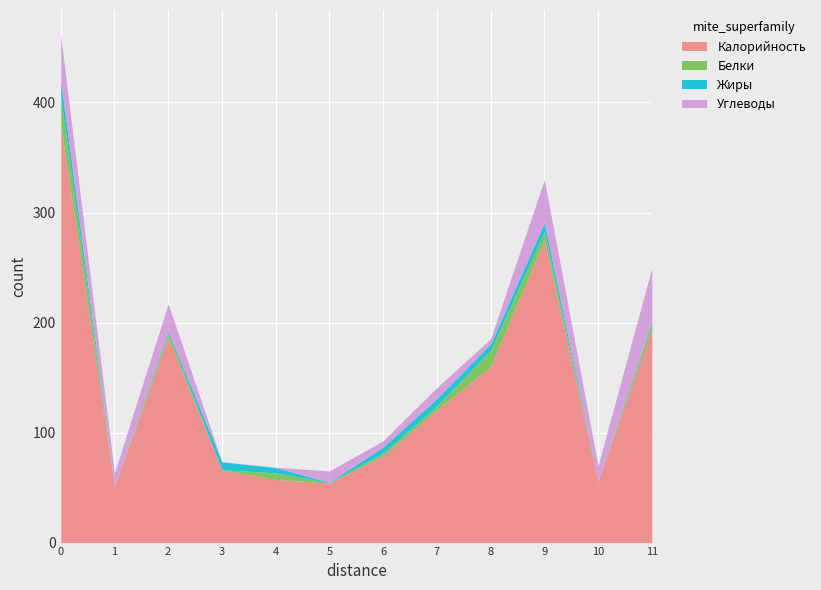

How many lines are shown in the chart?

4